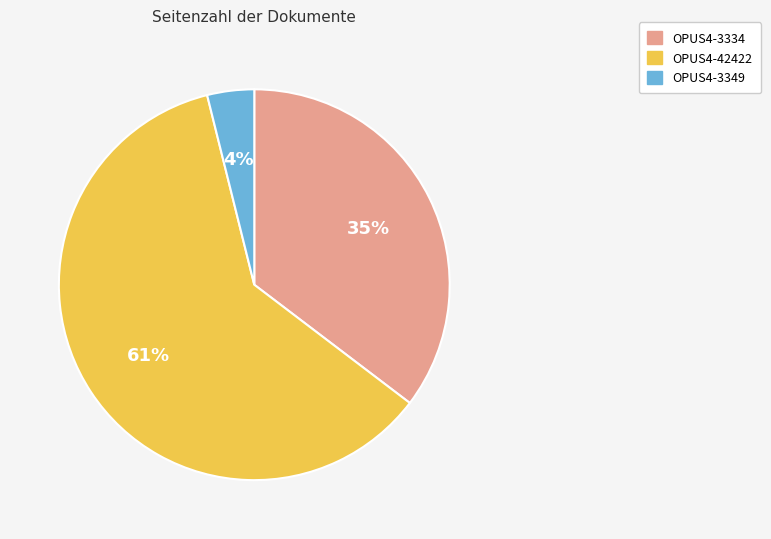

How many segments does this pie chart have?

3